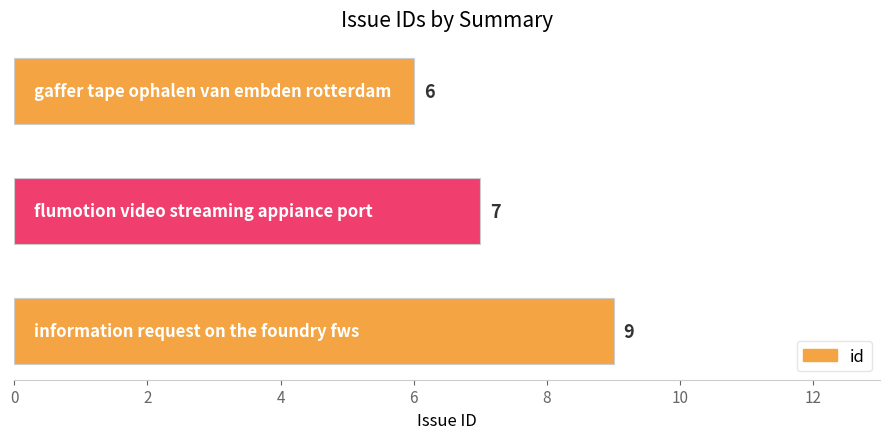

What is the maximum value shown in the chart?

9